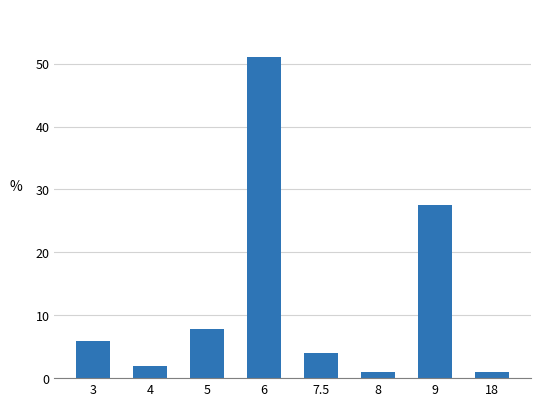

Reading left to right, extract all data points from this chart.

5.9	2.0	7.8	51.0	3.9	1.0	27.5	1.0